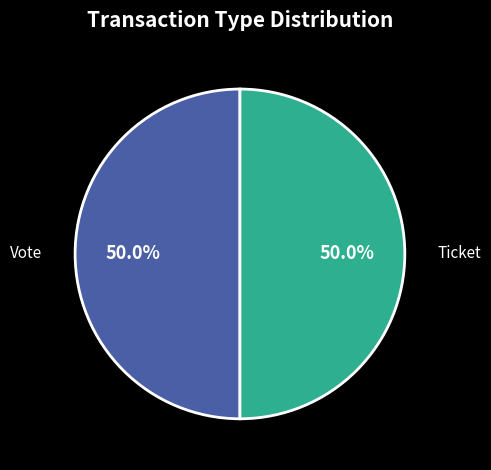

Approximately how many times larger is the value at Vote compared to Ticket?

1.0